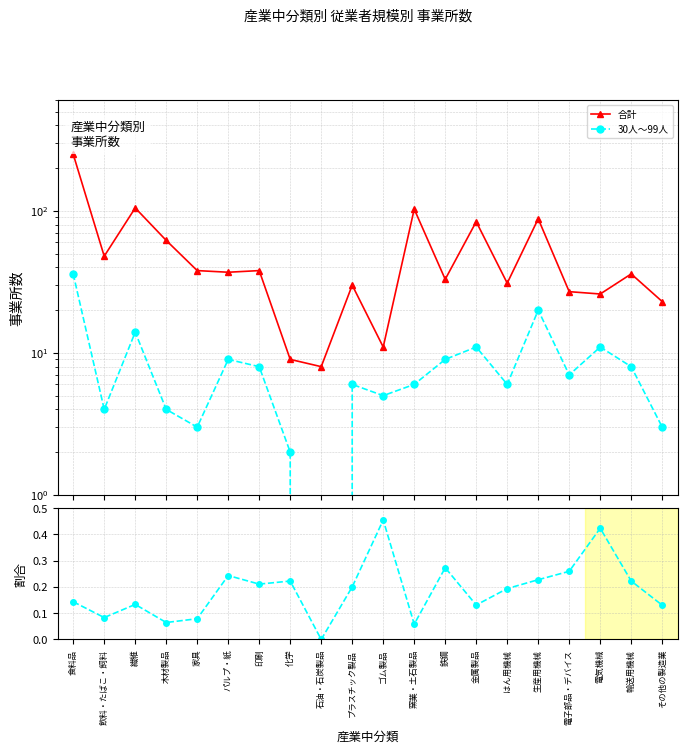

What is the label of the 2nd point from the left?

飲料・たばこ・飼料